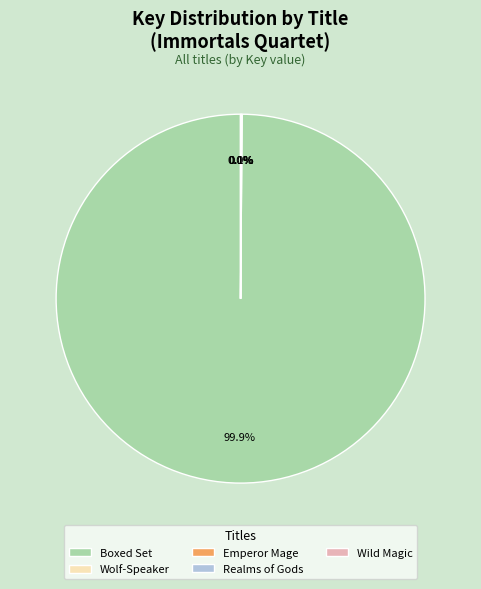

Which category has the biggest portion of the pie?

Boxed Set